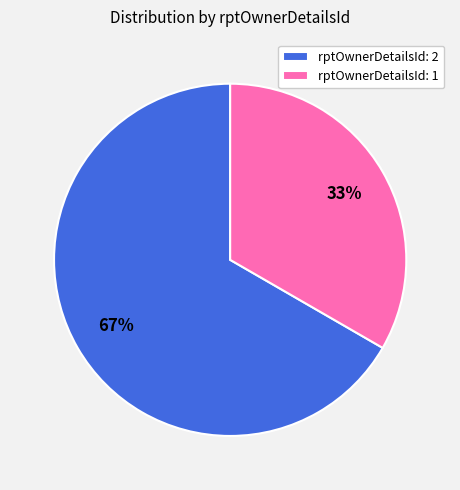

Which has a higher value, rptOwnerDetailsId: 1 or rptOwnerDetailsId: 2?

rptOwnerDetailsId: 2